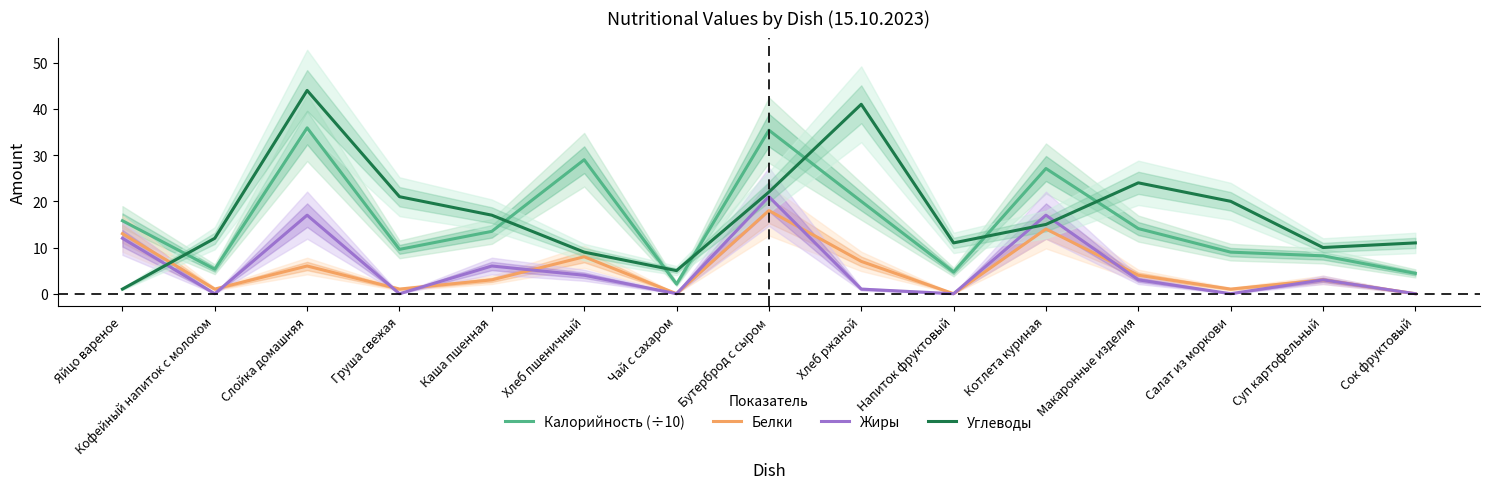

Reading left to right, list all the values displayed in this chart.

Калорийность (÷10): 15.8	5.3	35.9	9.6	13.5	29.0	2.1	35.4	20.0	4.7	27.1	14.1	9.0	8.2	4.4
Белки: 13.0	1.0	6.0	1.0	3.0	8.0	0.0	18.0	7.0	0.0	14.0	4.0	1.0	3.0	0.0
Жиры: 12.0	0.0	17.0	0.0	6.0	4.0	0.0	21.0	1.0	0.0	17.0	3.0	0.0	3.0	0.0
Углеводы: 1.0	12.0	44.0	21.0	17.0	9.0	5.0	22.0	41.0	11.0	15.0	24.0	20.0	10.0	11.0